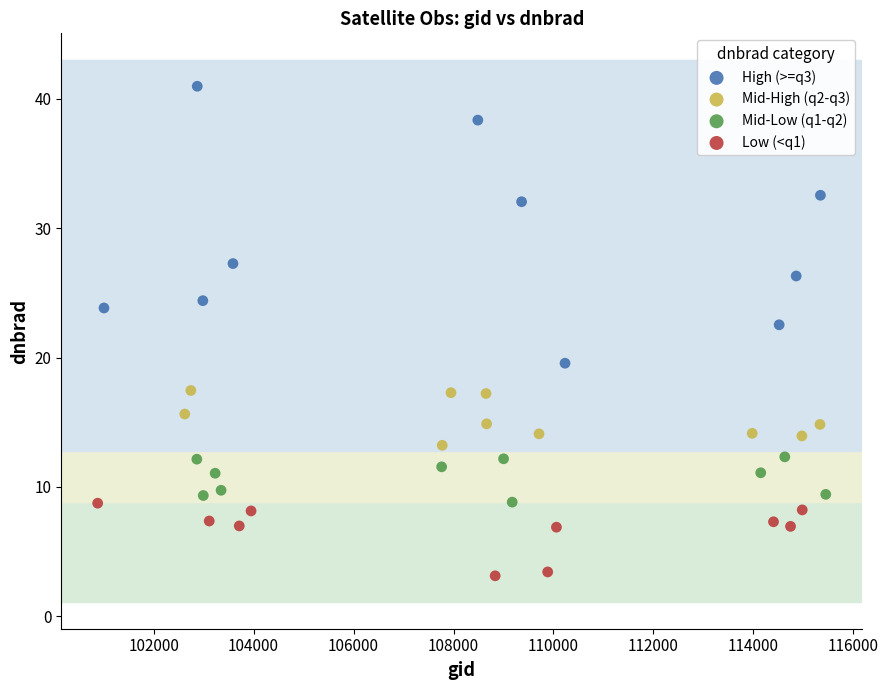

Which series has the widest spread of Y values?

High (>=q3)